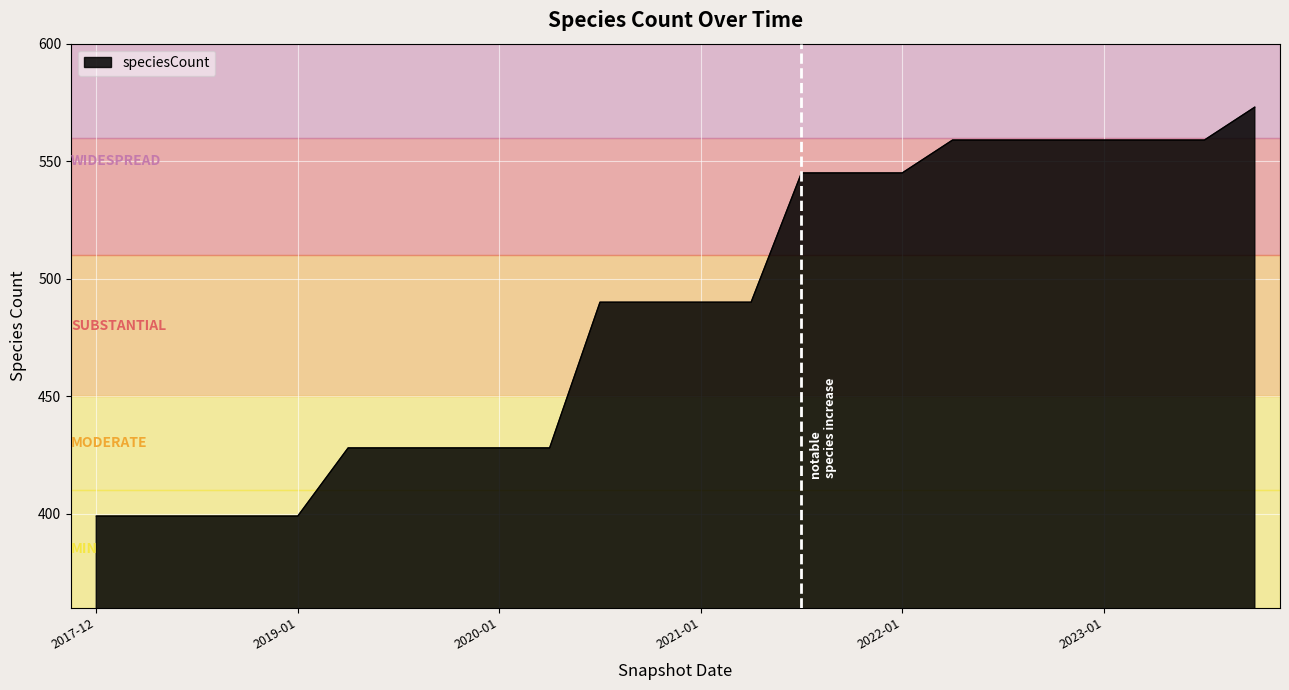

What is the smallest value displayed?

399